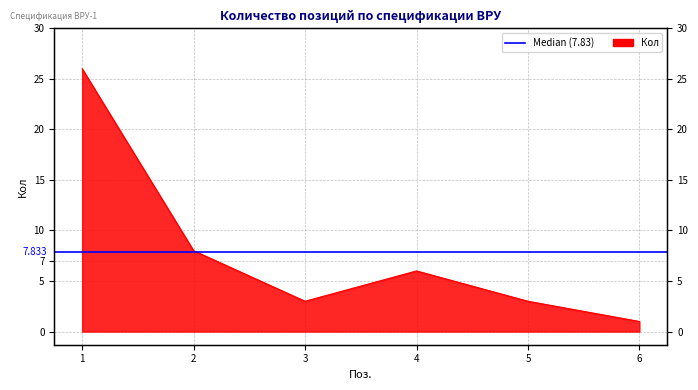

At which label does the data first exceed 6?

1